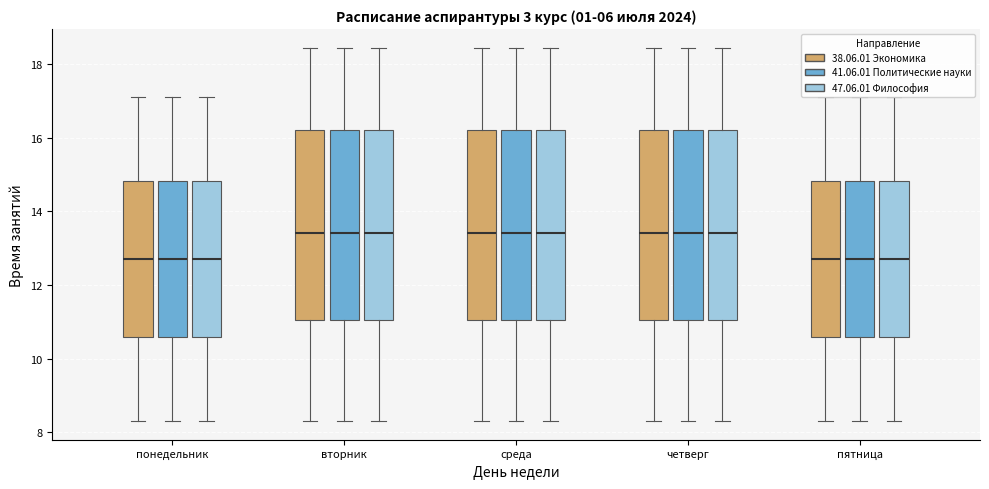

Reading left to right, read every box against the y-axis: the position of its median line, the range the box covers, and the ends of its whiskers. The values are not printed on the chart, so give them approximately, as read against the axis.

понедельник (38.06.01 Экономика): median 12.8, box 10.6 to 14.8, whiskers 8.4 to 17.2
понедельник (41.06.01 Политические науки): median 12.8, box 10.6 to 14.8, whiskers 8.4 to 17.2
понедельник (47.06.01 Философия): median 12.8, box 10.6 to 14.8, whiskers 8.4 to 17.2
вторник (38.06.01 Экономика): median 13.4, box 11.0 to 16.2, whiskers 8.4 to 18.4
вторник (41.06.01 Политические науки): median 13.4, box 11.0 to 16.2, whiskers 8.4 to 18.4
вторник (47.06.01 Философия): median 13.4, box 11.0 to 16.2, whiskers 8.4 to 18.4
среда (38.06.01 Экономика): median 13.4, box 11.0 to 16.2, whiskers 8.4 to 18.4
среда (41.06.01 Политические науки): median 13.4, box 11.0 to 16.2, whiskers 8.4 to 18.4
среда (47.06.01 Философия): median 13.4, box 11.0 to 16.2, whiskers 8.4 to 18.4
четверг (38.06.01 Экономика): median 13.4, box 11.0 to 16.2, whiskers 8.4 to 18.4
четверг (41.06.01 Политические науки): median 13.4, box 11.0 to 16.2, whiskers 8.4 to 18.4
четверг (47.06.01 Философия): median 13.4, box 11.0 to 16.2, whiskers 8.4 to 18.4
пятница (38.06.01 Экономика): median 12.8, box 10.6 to 14.8, whiskers 8.4 to 17.2
пятница (41.06.01 Политические науки): median 12.8, box 10.6 to 14.8, whiskers 8.4 to 17.2
пятница (47.06.01 Философия): median 12.8, box 10.6 to 14.8, whiskers 8.4 to 17.2